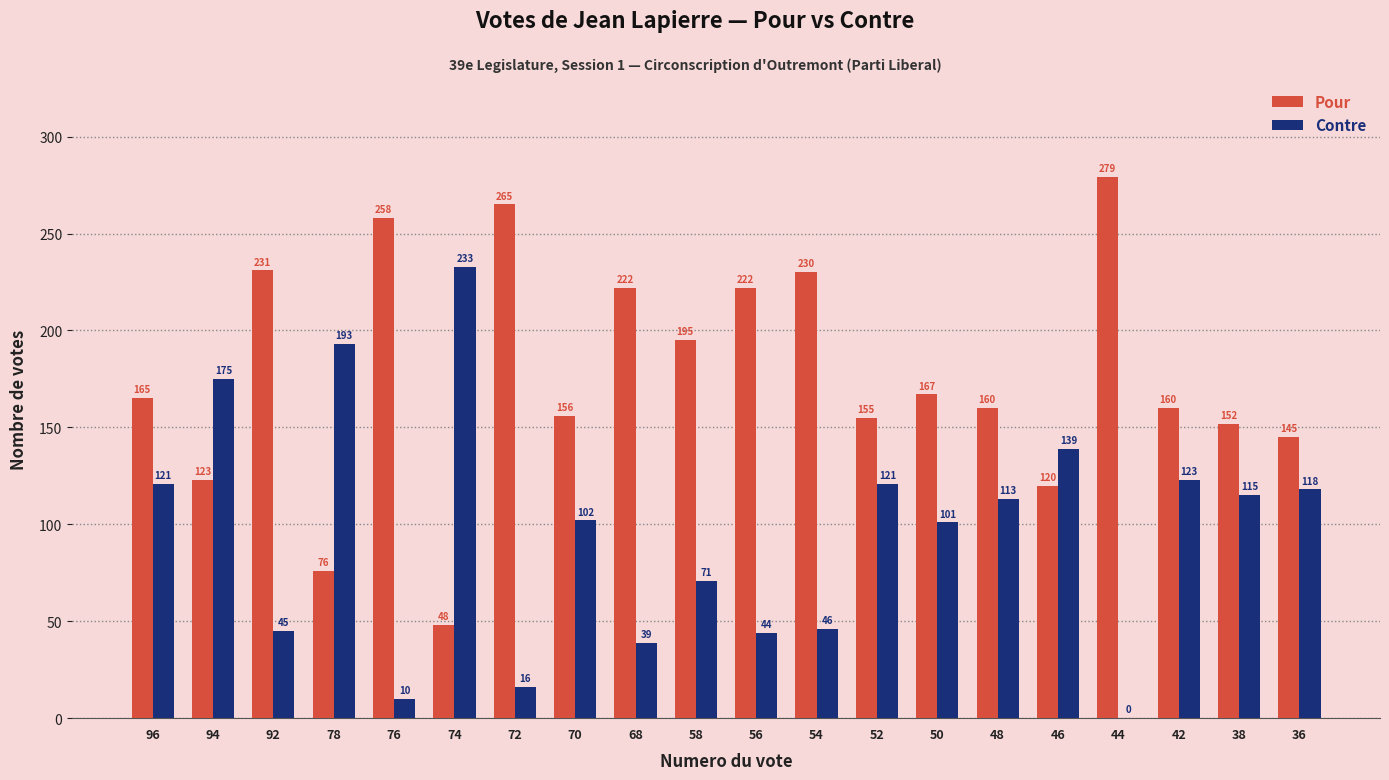

How many distinct data groups are displayed?

2